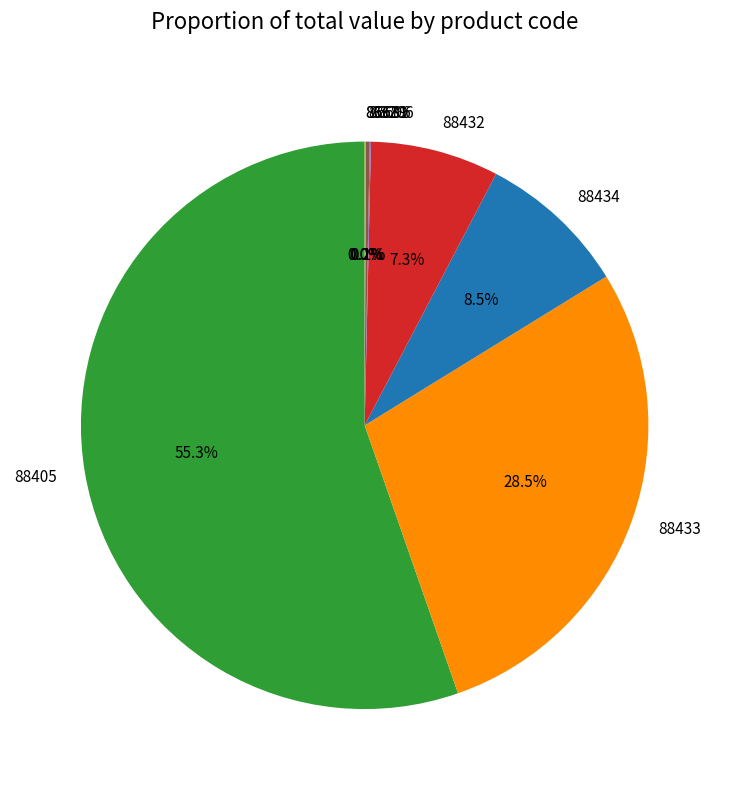

What is the largest slice in the pie chart?

88405